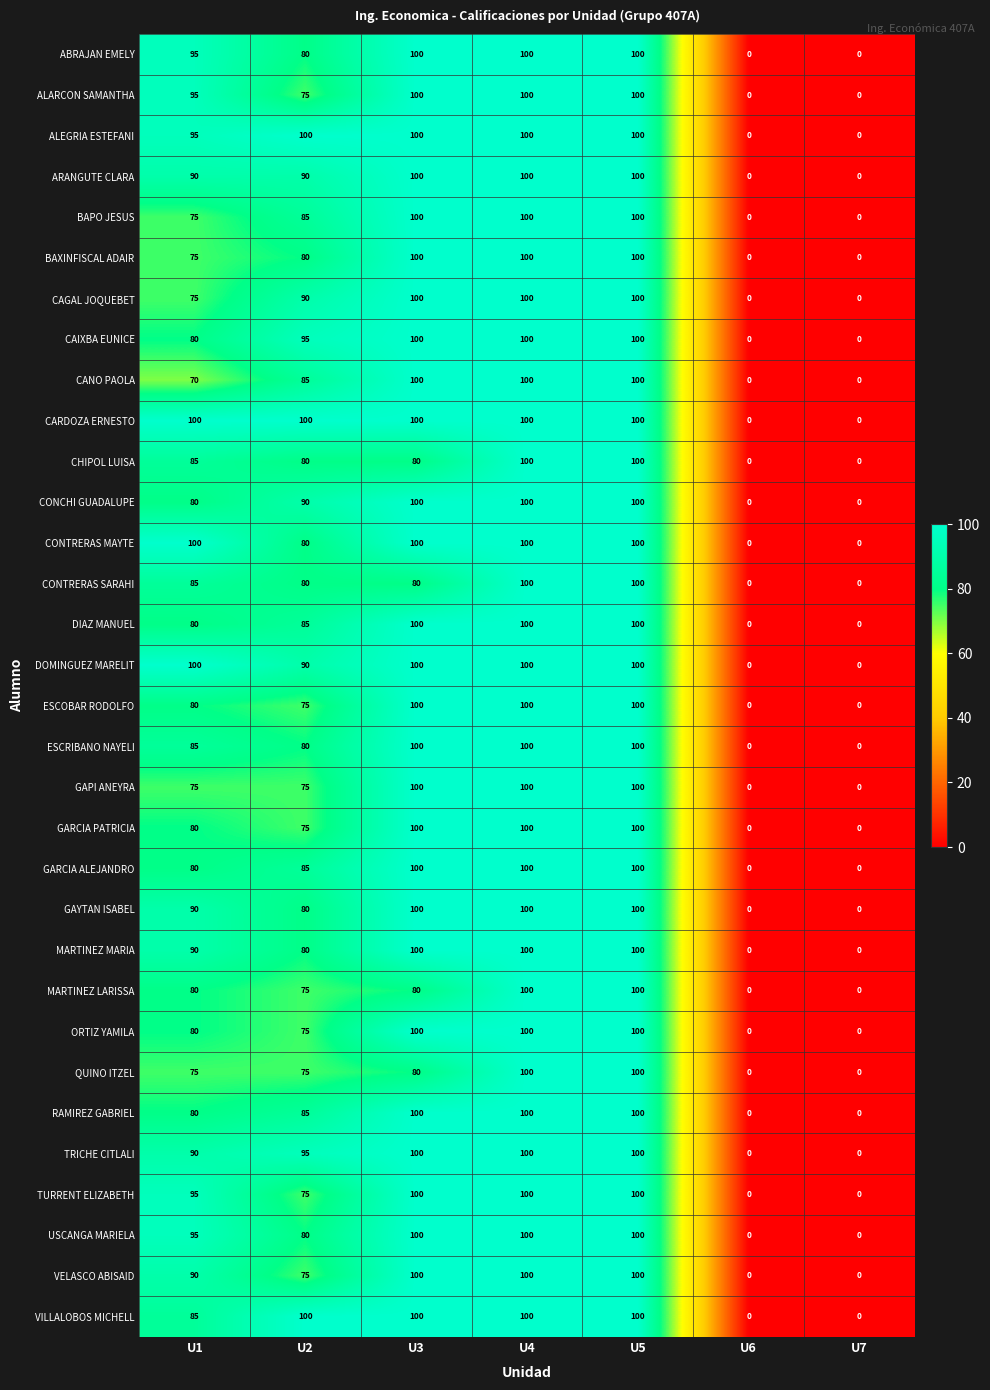

Where is MARTINEZ LARISSA nearest to the value 50?

U2